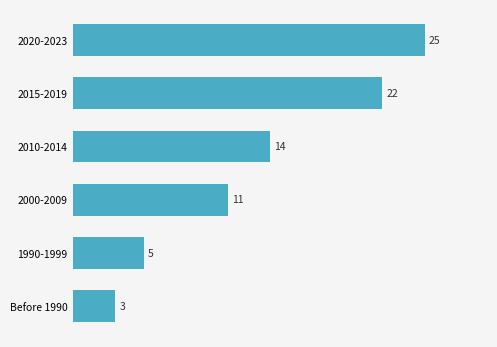

Is it true that the value at Before 1990 is 5?

False